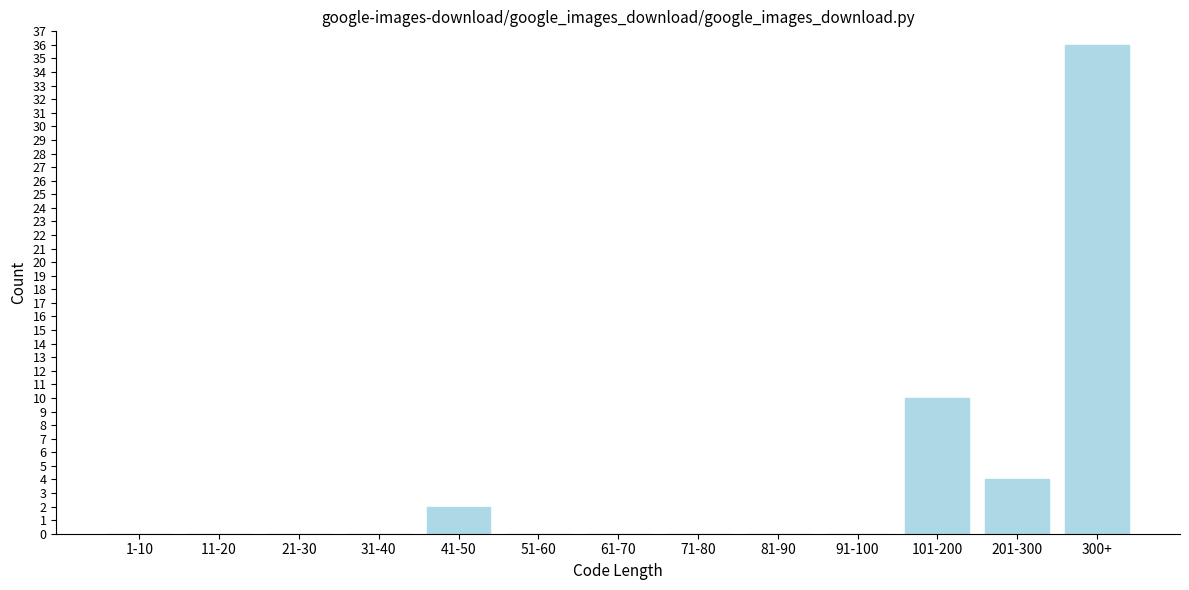

The value at 61-70 is 0. True or false?

True